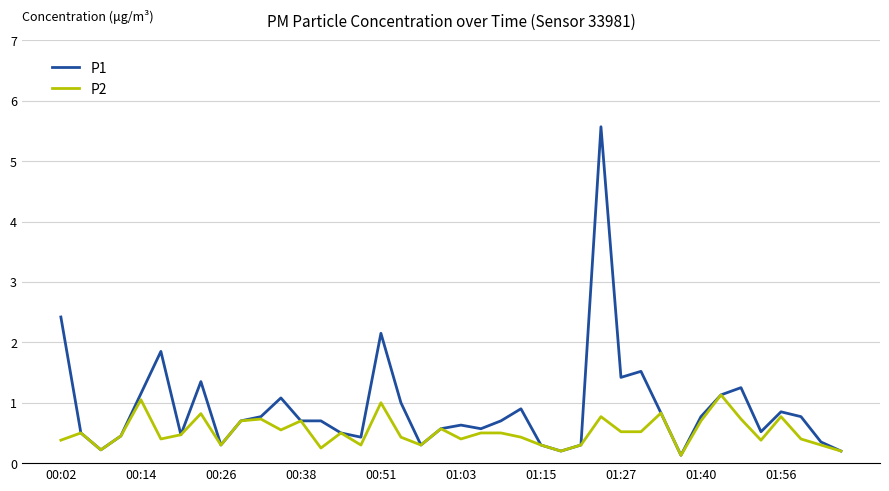

List the series in order of their overall mean, highest first.

P1, P2